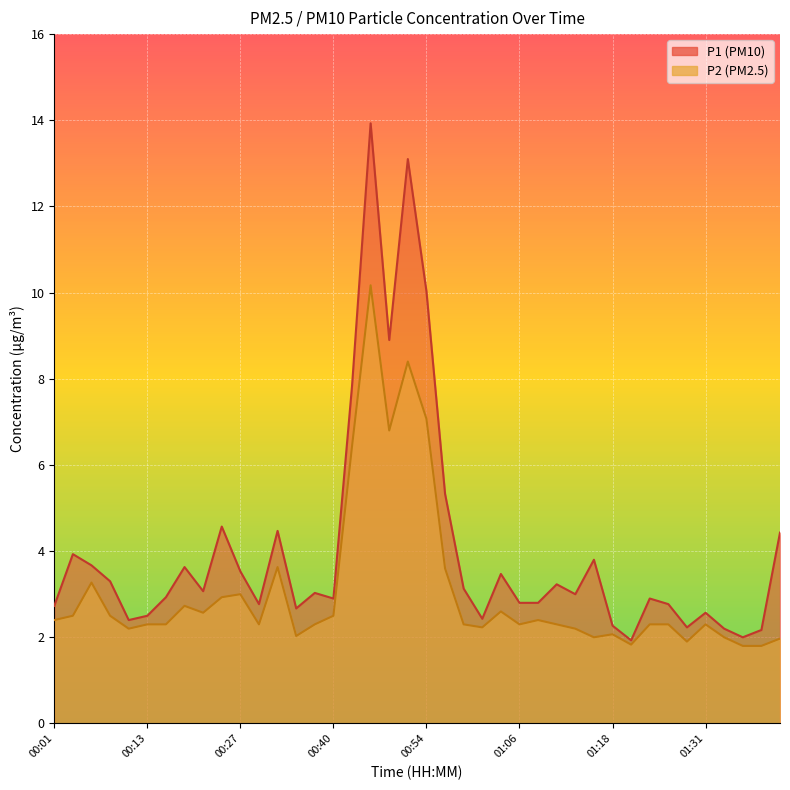

At how many categories does at least one series exceed 13?

2